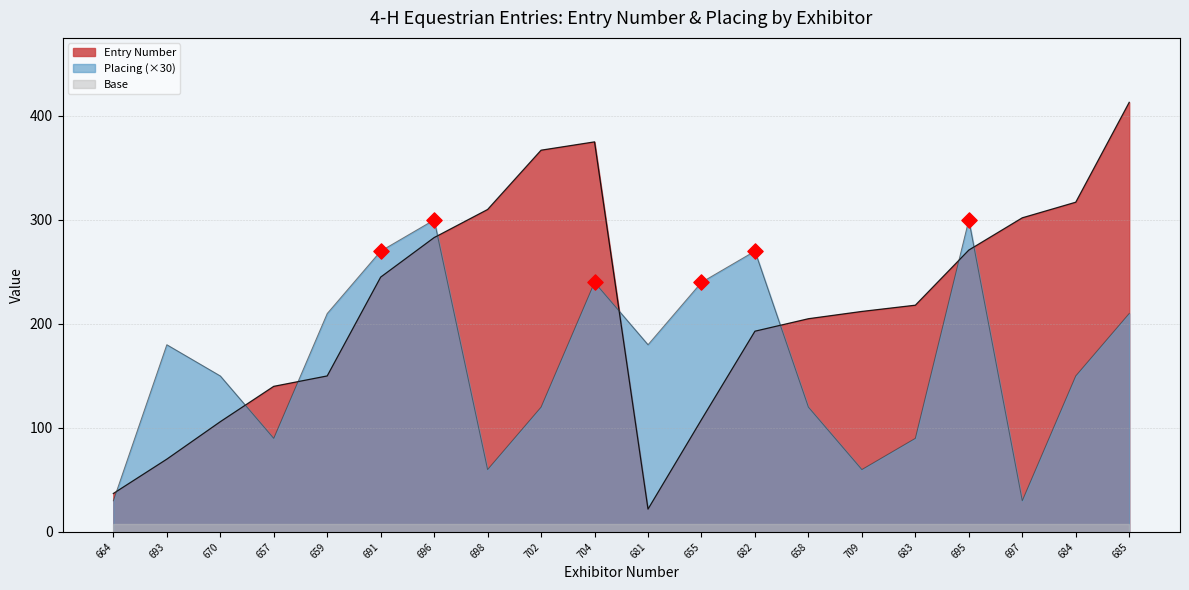

What is the total value across all series at 681?

202